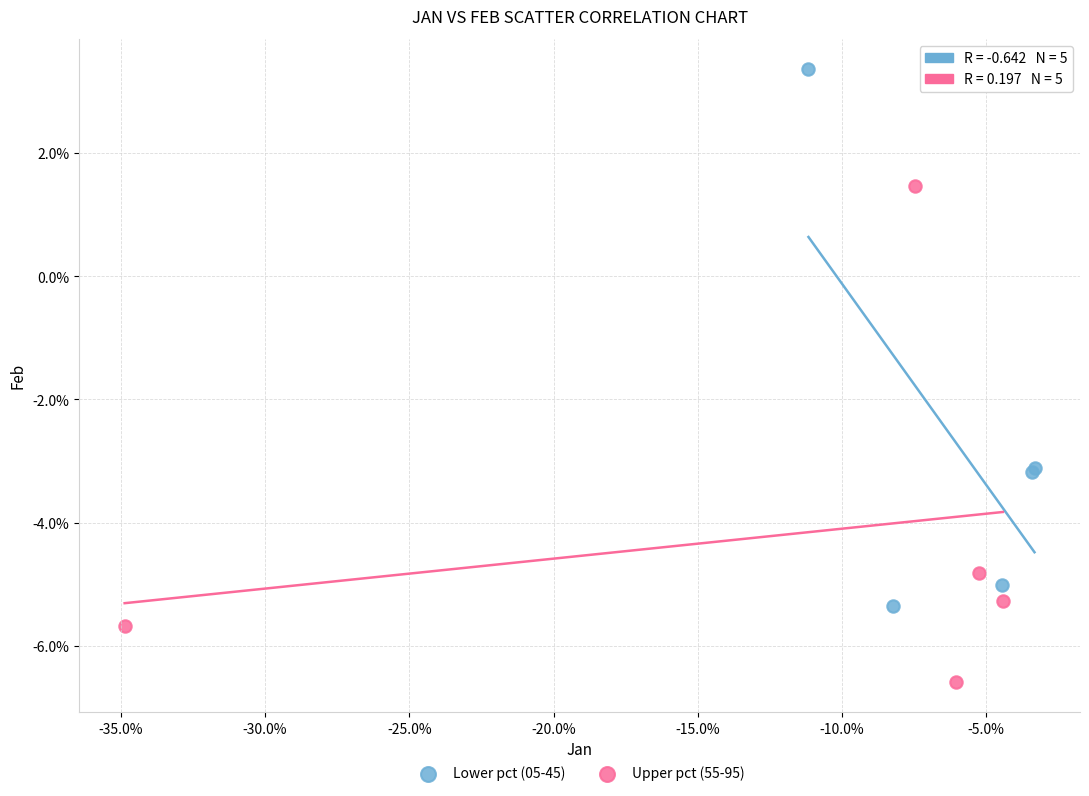

Which series has the widest spread of Y values?

Lower pct (05-45)